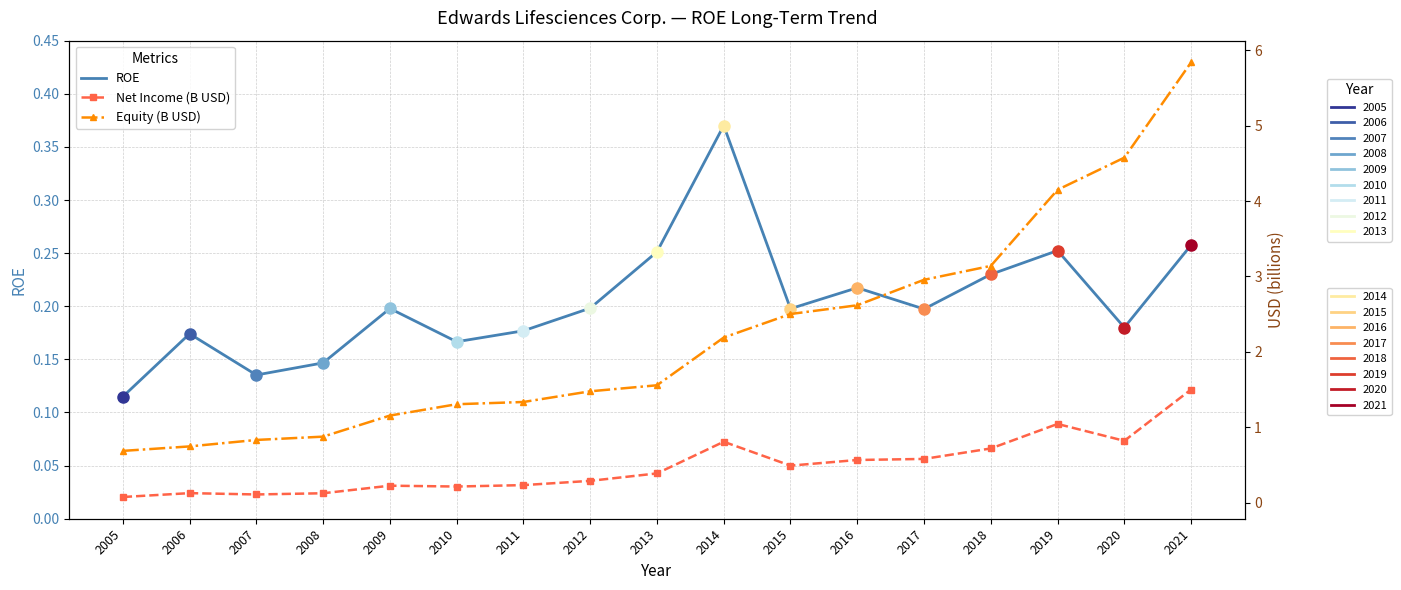

After their last crossing, which series has the higher values: Net Income (B USD) or ROE?

Net Income (B USD)